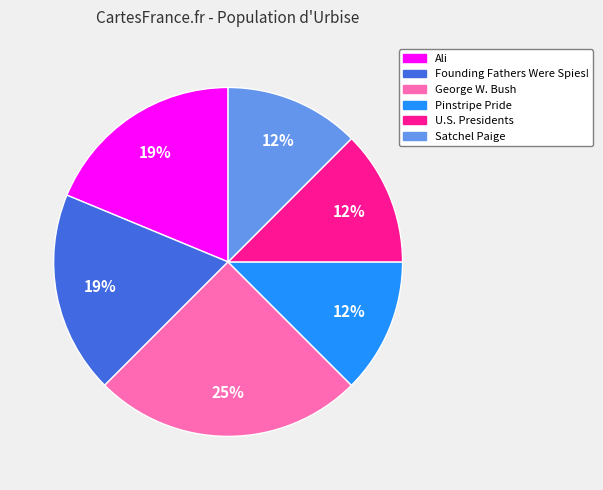

Which category has the biggest portion of the pie?

George W. Bush